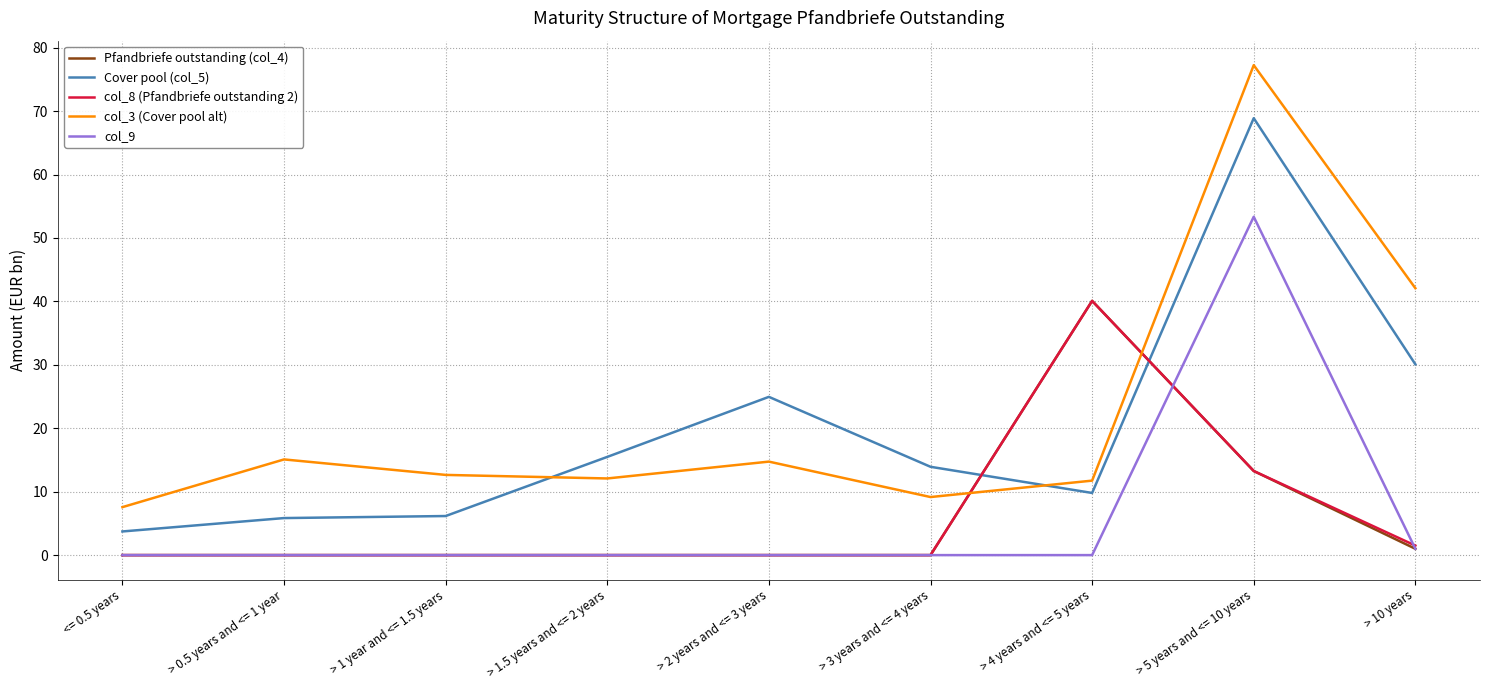

True or false: col_3 (Cover pool alt) has more than 0 points higher than both neighbors.

True